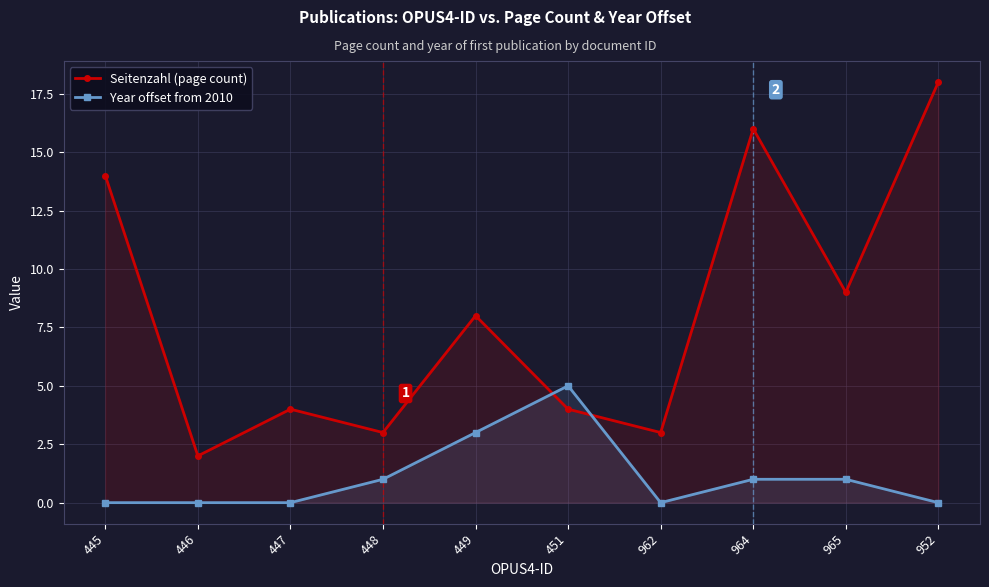

Rank the categories by Year offset from 2010 value from highest to lowest.

451, 449, 448, 964, 965, 445, 446, 447, 962, 952